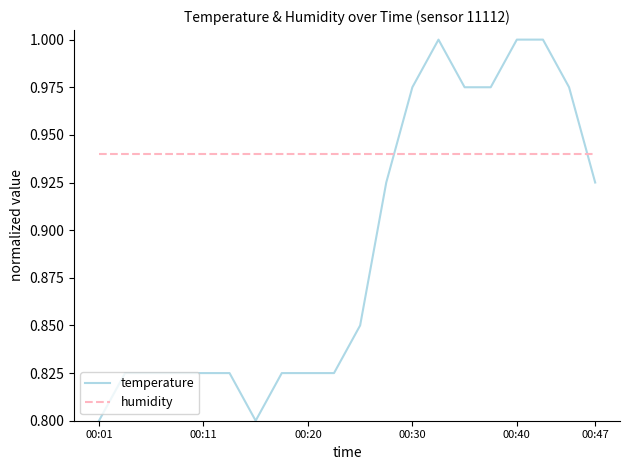

At how many categories does at least one series exceed 0?

20